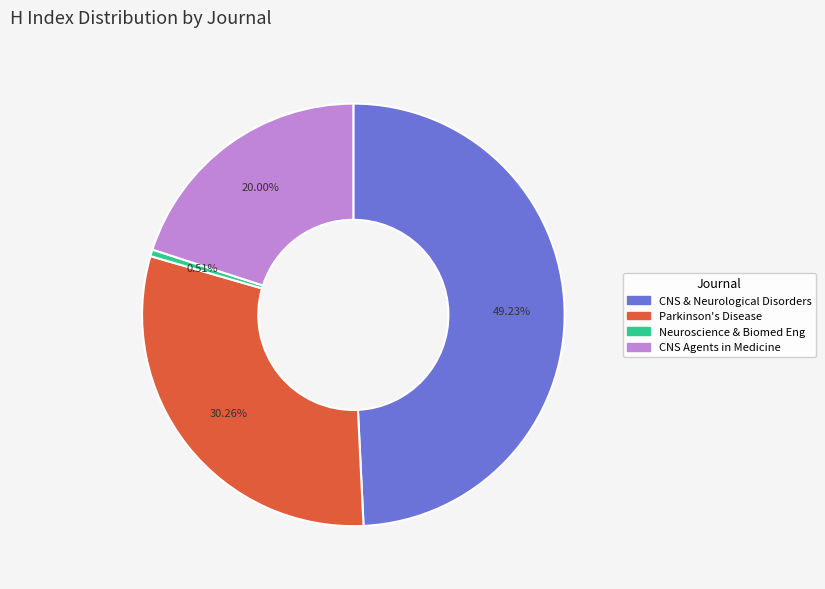

Does any single category account for the majority?

No